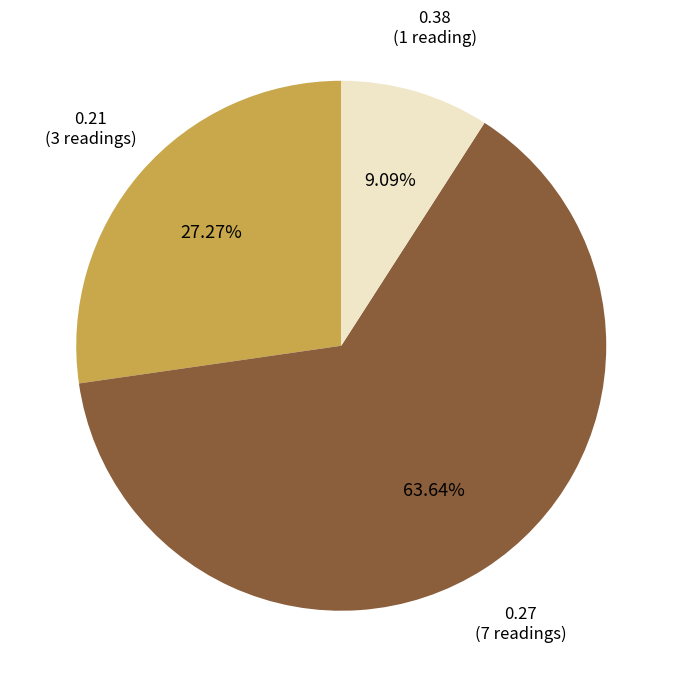

How many segments does this pie chart have?

3